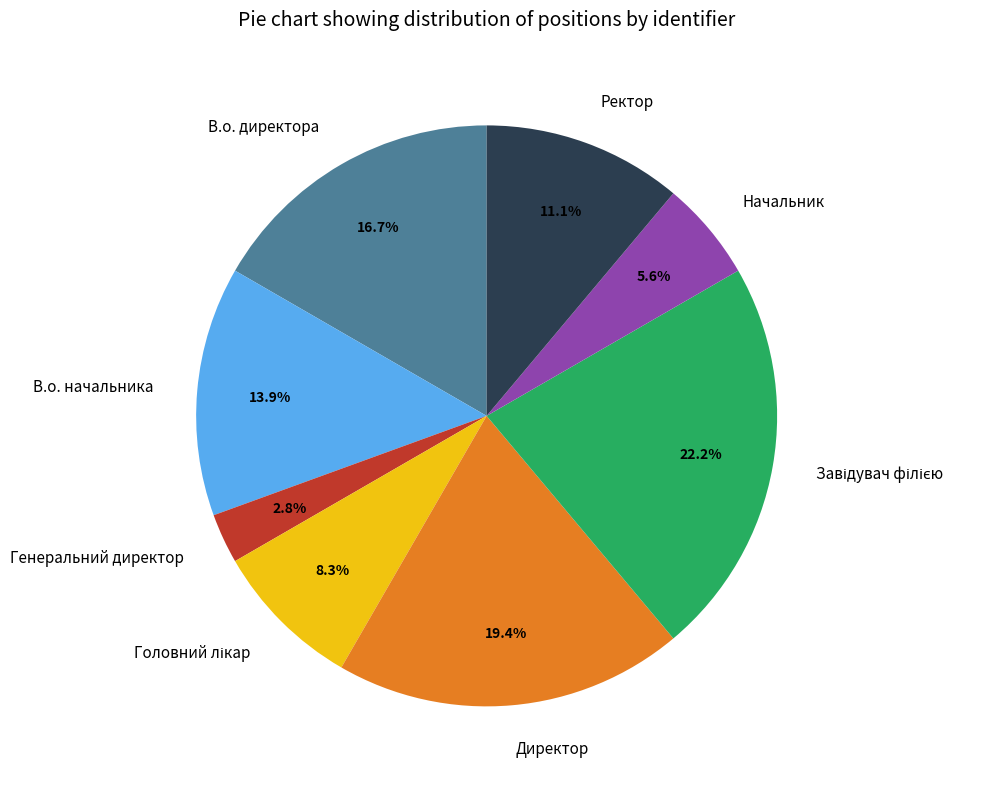

The В.о. директора slice represents 8% of the pie. True or false?

False